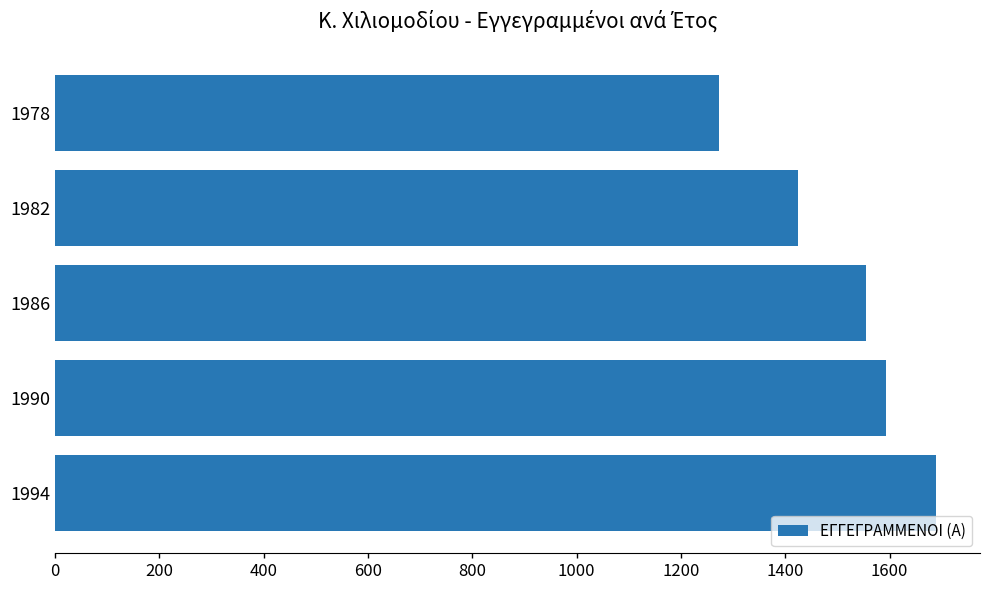

What is the sum of the values at 1978 and 1990?

2868